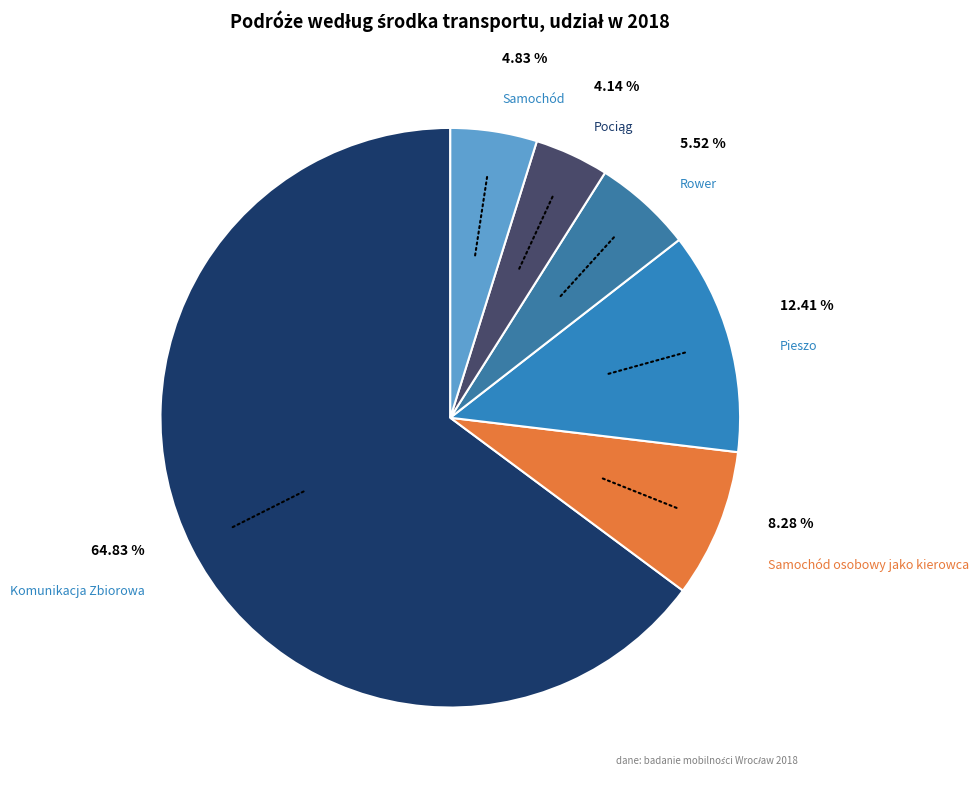

What is the largest slice in the pie chart?

Komunikacja Zbiorowa